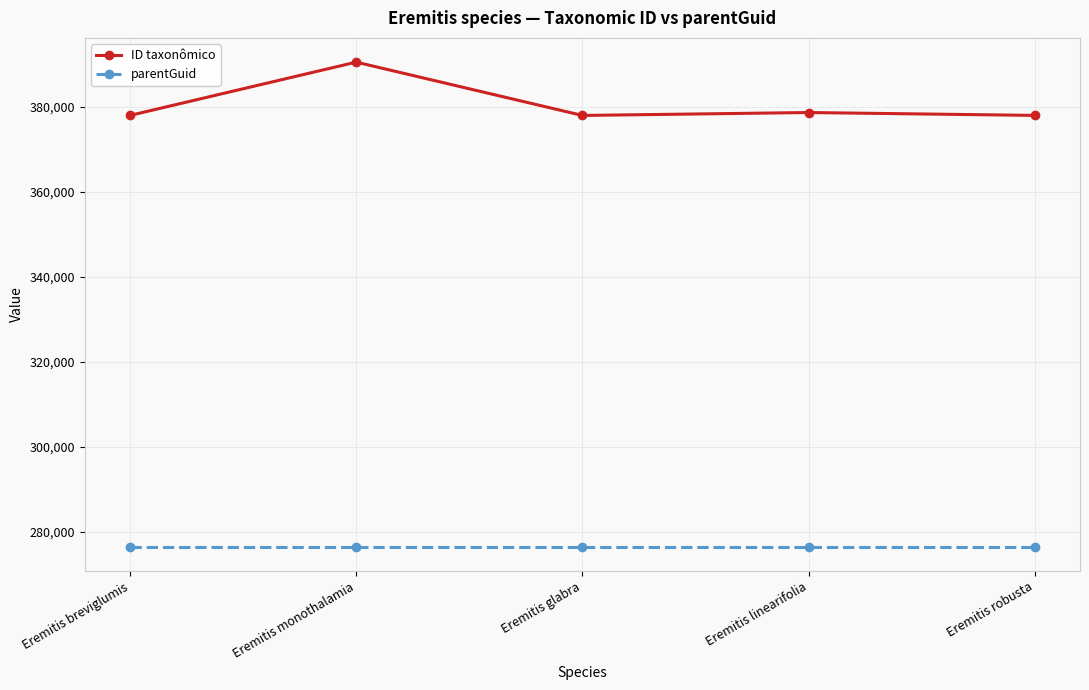

What is the label of the 2nd point from the left?

Eremitis monothalamia